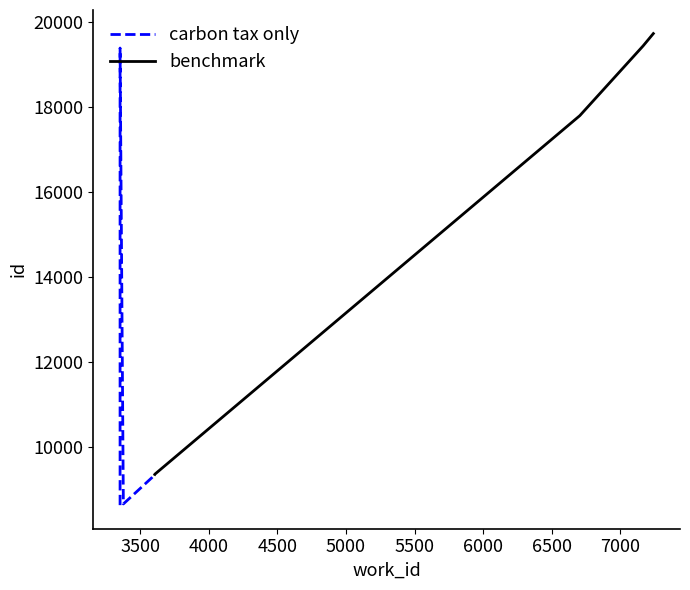

How many data points in carbon tax only are above 9274?

2